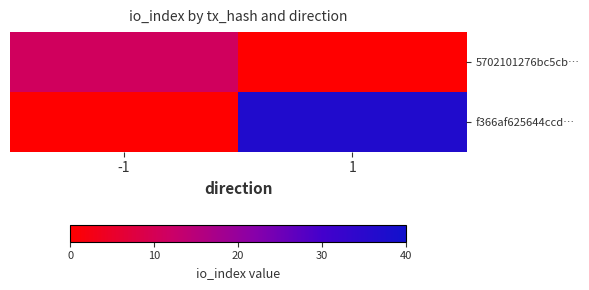

At -1, list the series in order from largest to smallest.

5702101276bc5cb…, f366af625644ccd…